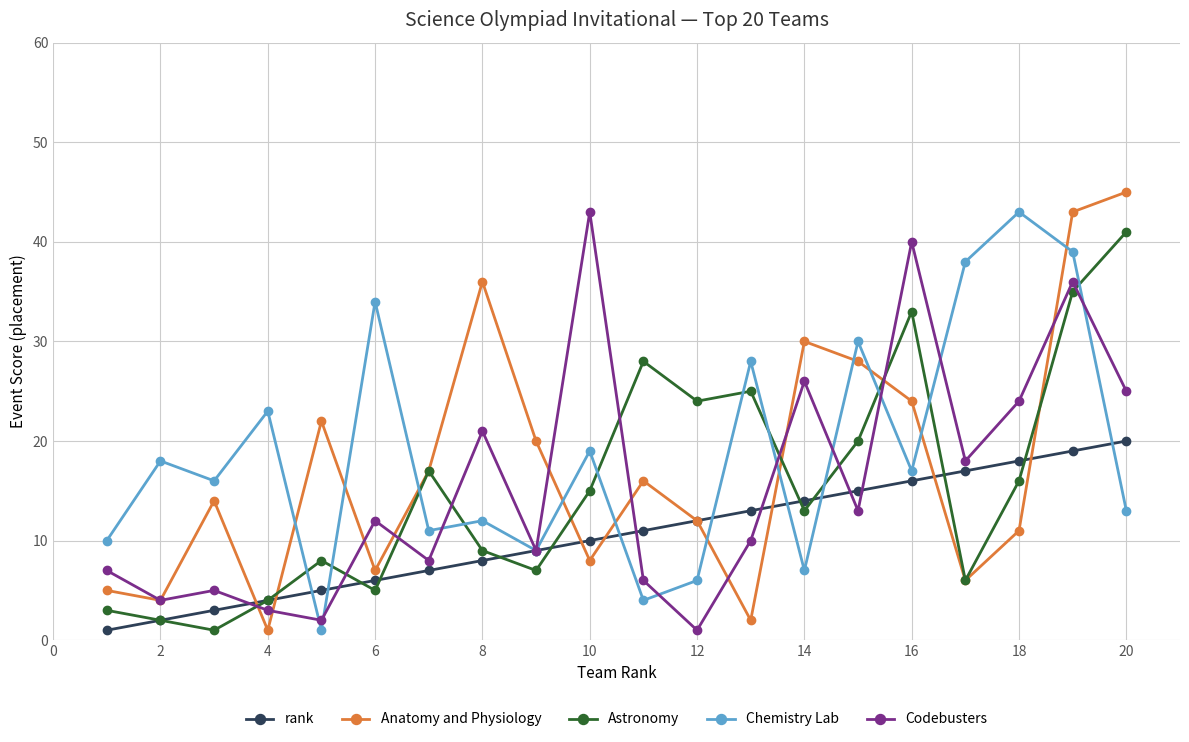

What is the value of the rank point at the 1st from the left?

1